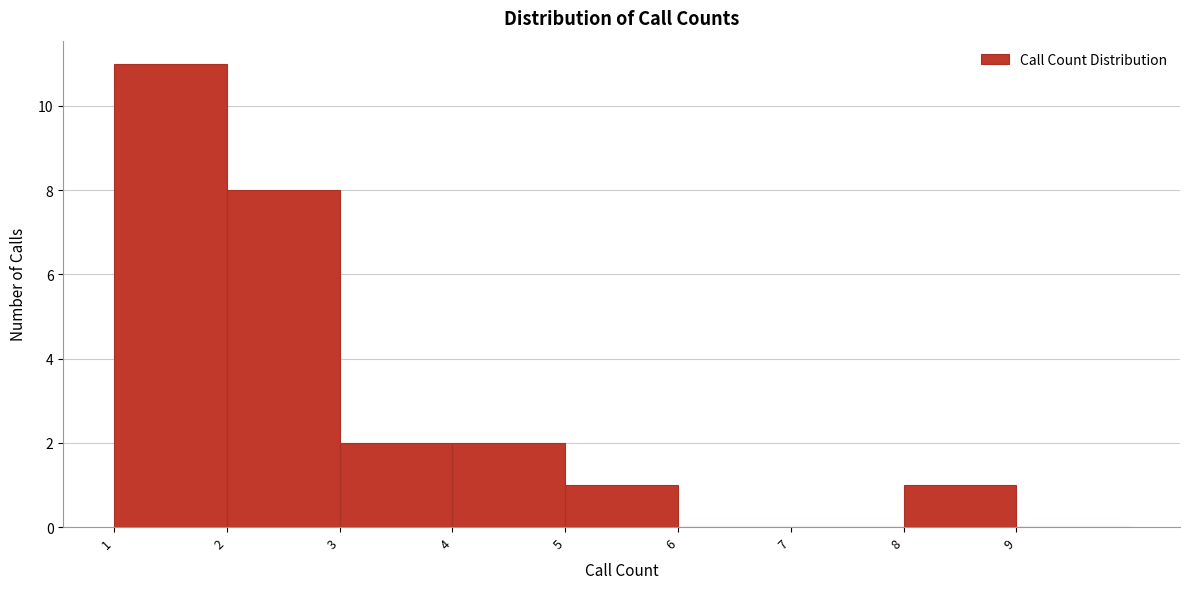

Which range on the x-axis has the tallest bar?

1 to 2